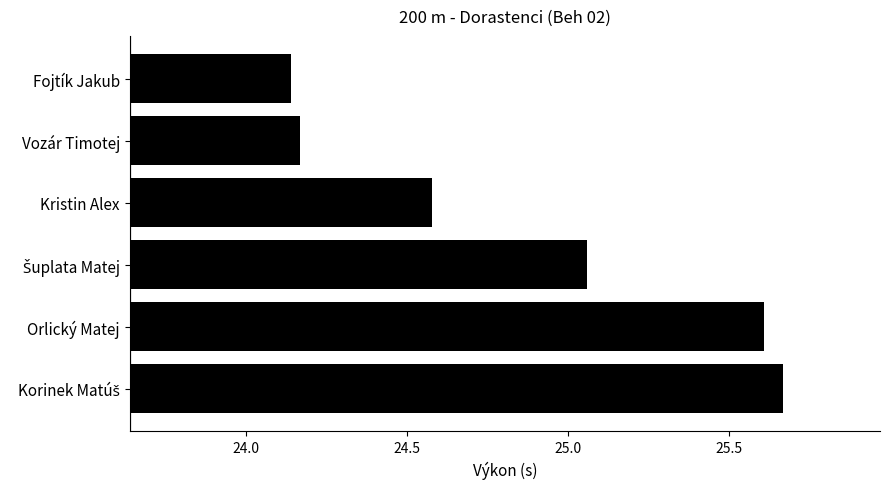

How many categories are shown in the chart?

6